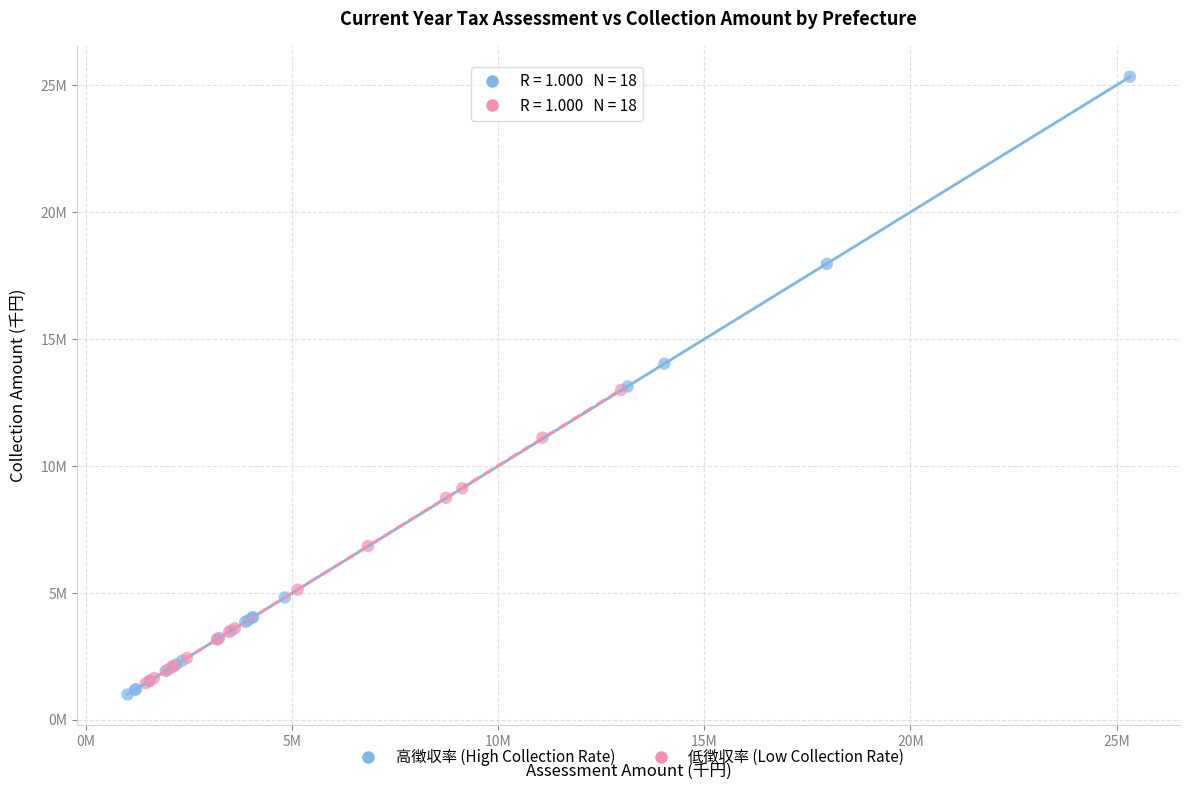

What are all the series names shown in the legend?

高徴収率 (High Collection Rate), 低徴収率 (Low Collection Rate)